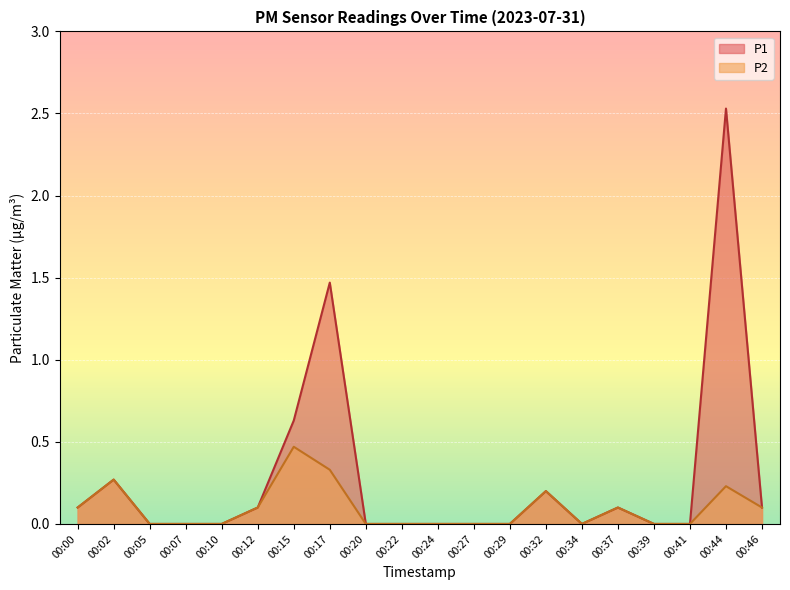

Which series has the largest total across all categories?

P1